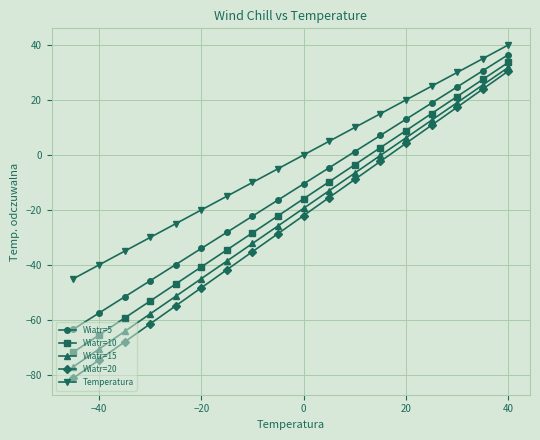

Which series has the largest range (max minus min)?

Wiatr=20